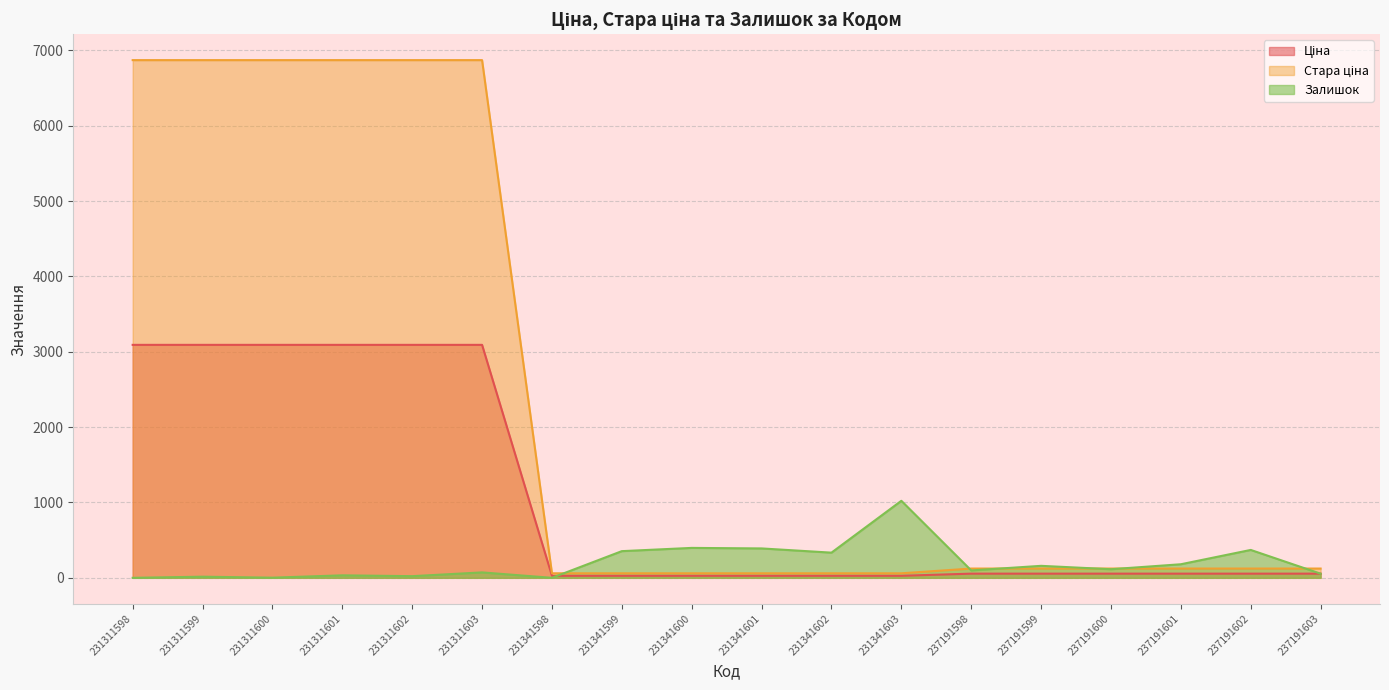

What is the value of the Ціна point at the 13th from the left?

55.4